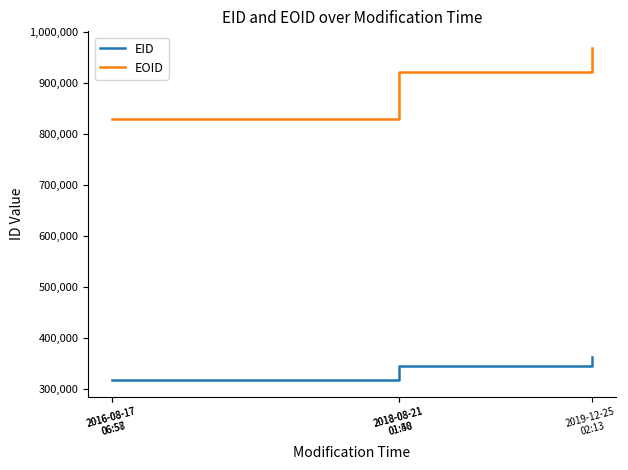

What is the highest value of the EID series?

362222